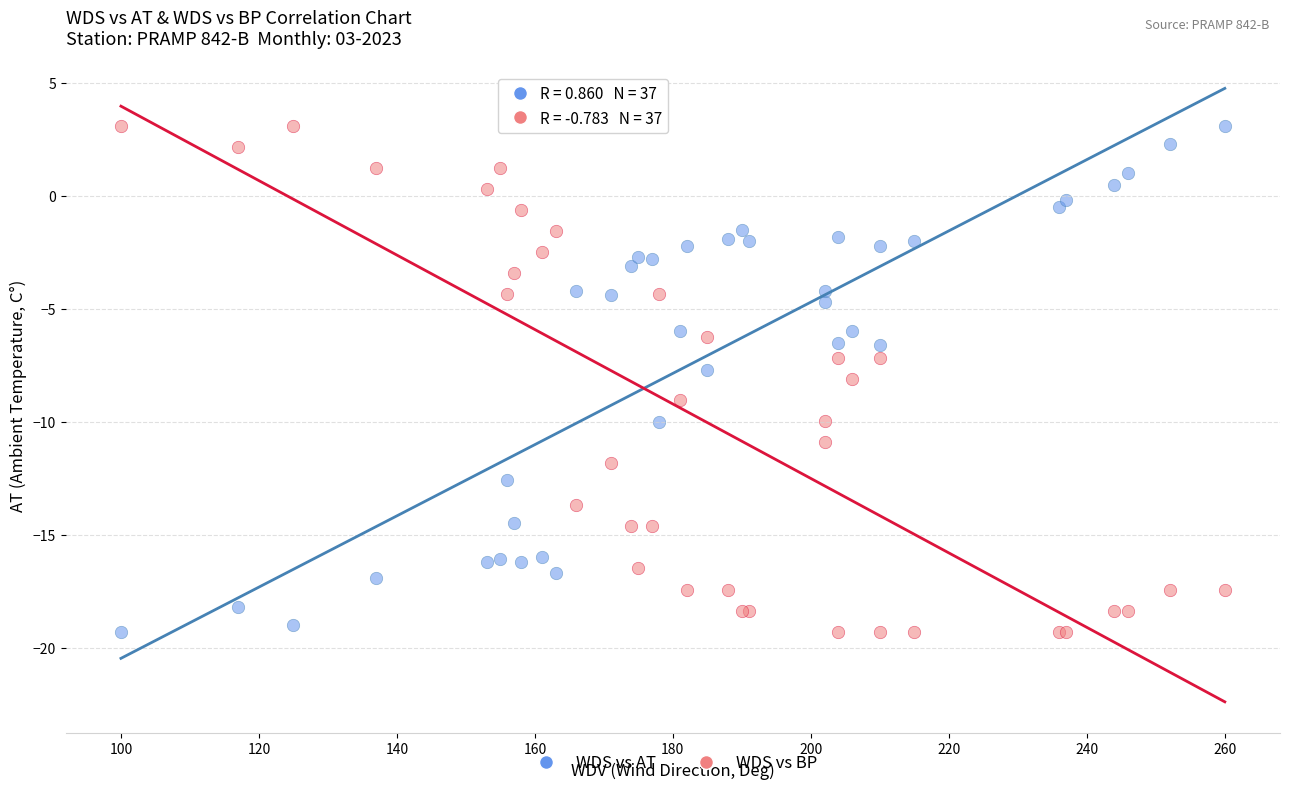

What are all the series names shown in the legend?

WDS vs AT, WDS vs BP